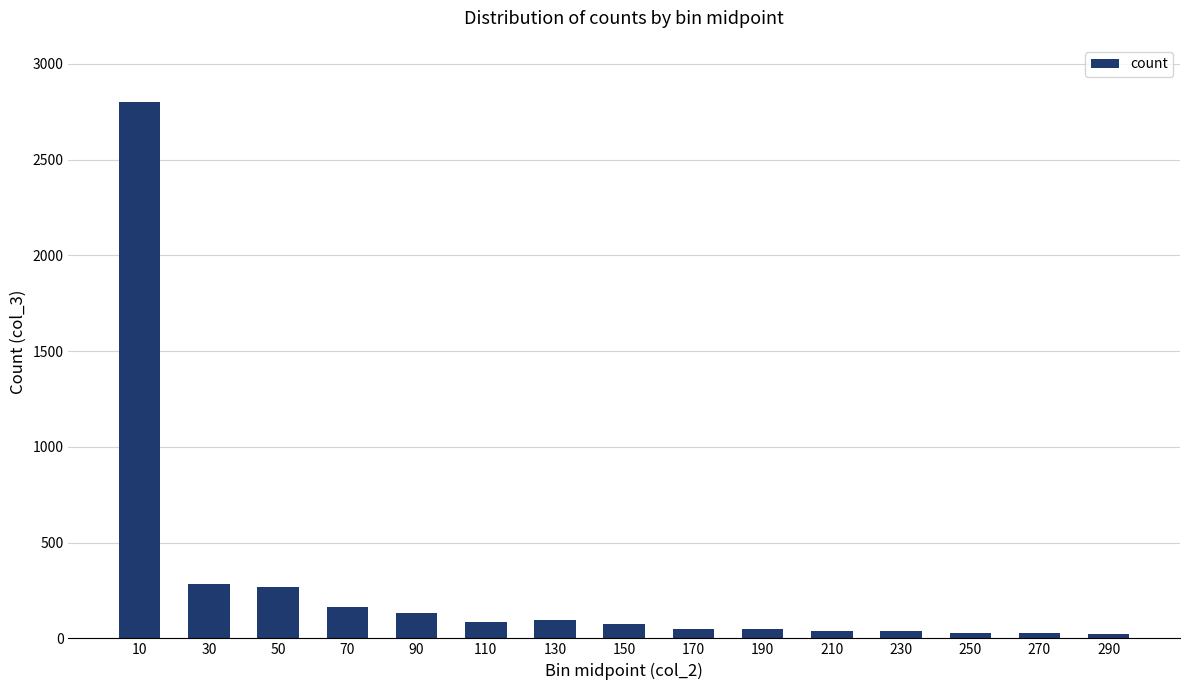

What is the difference between the maximum and minimum values?

2776